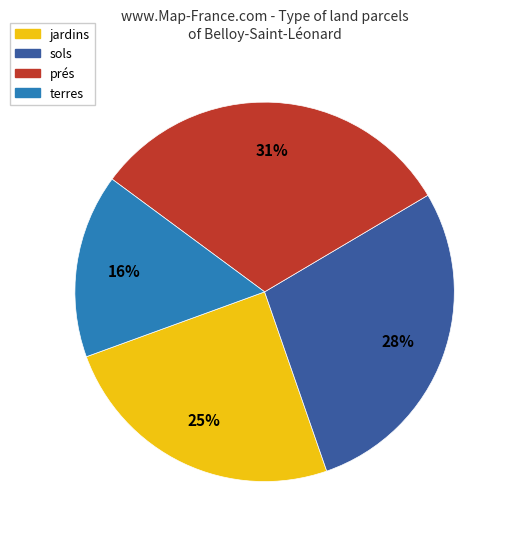

To the nearest percent, what portion does prés represent?

31%